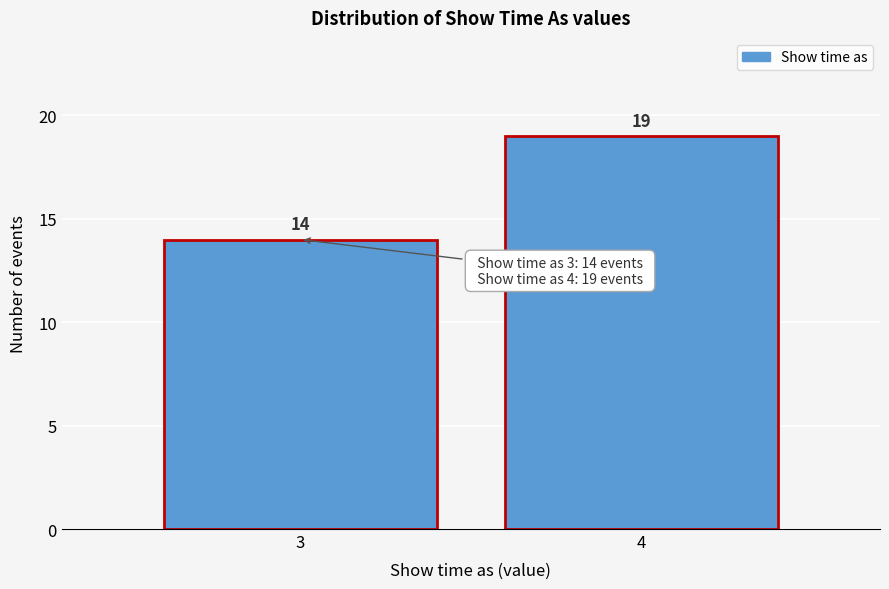

Reading left to right, list all the values displayed in this chart.

3=14	4=19